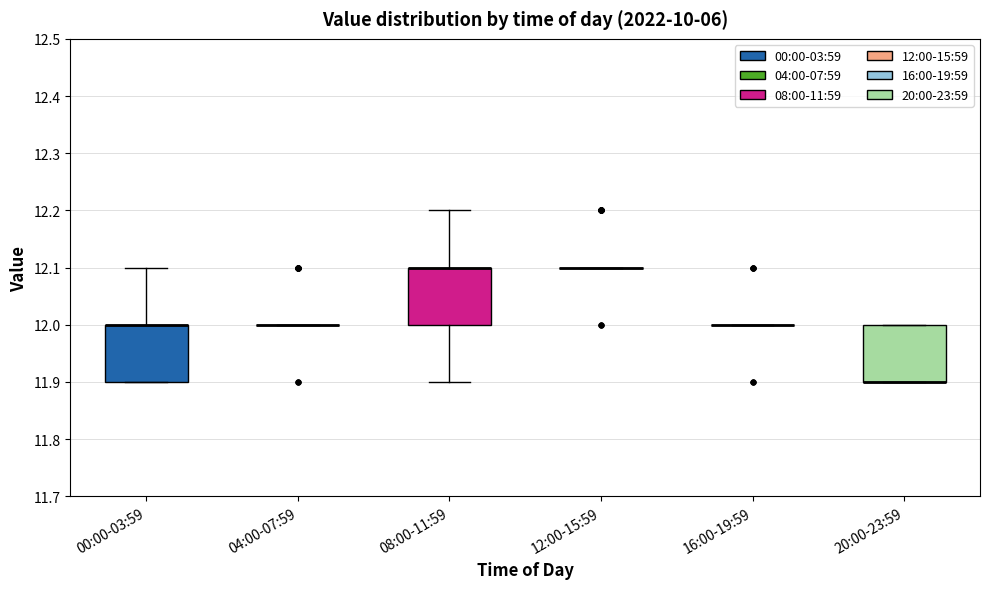

Reading left to right, read every box against the y-axis: the position of its median line, the range the box covers, and the ends of its whiskers. The values are not printed on the chart, so give them approximately, as read against the axis.

00:00-03:59: median 12.0 (drawn on the box's upper edge), box 11.9 to 12.0, whiskers 11.9 to 12.1
04:00-07:59: box collapsed to a line at 12.0, whiskers 12.0 to 12.0
08:00-11:59: median 12.1 (drawn on the box's upper edge), box 12.0 to 12.1, whiskers 11.9 to 12.2
12:00-15:59: box collapsed to a line at 12.1, whiskers 12.1 to 12.1
16:00-19:59: box collapsed to a line at 12.0, whiskers 12.0 to 12.0
20:00-23:59: median 11.9 (drawn on the box's lower edge), box 11.9 to 12.0, whiskers 11.9 to 12.0